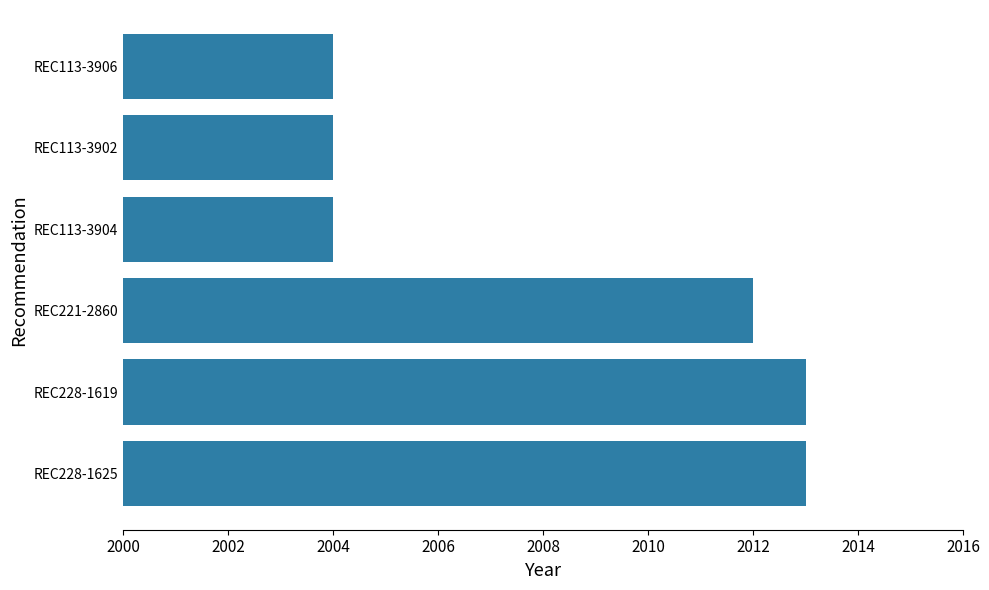

Reading bottom to top, what are all the values shown in this chart?

2013	2013	2012	2004	2004	2004